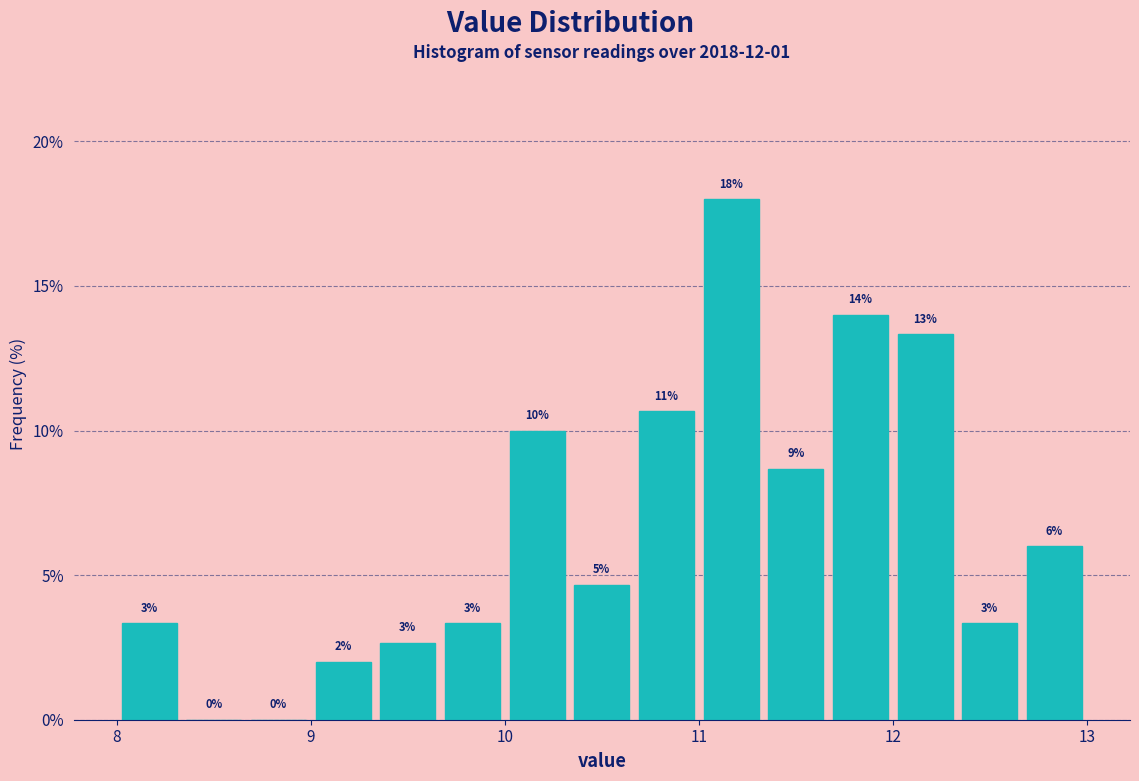

Around what value on the x-axis is the tallest bar? Give the approximate position of its centre, as read against the axis.

11.2